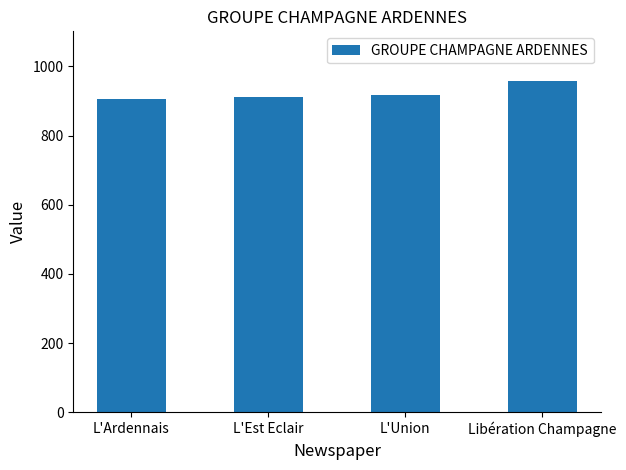

What is the label of the 4th bar from the right?

L'Ardennais